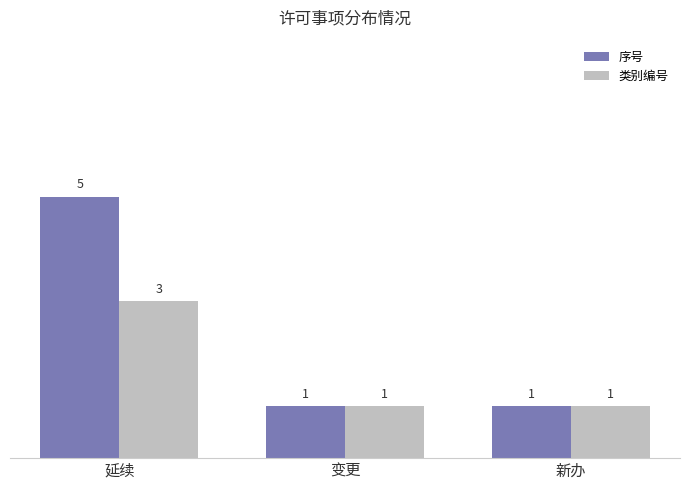

What is the greatest value displayed?

5